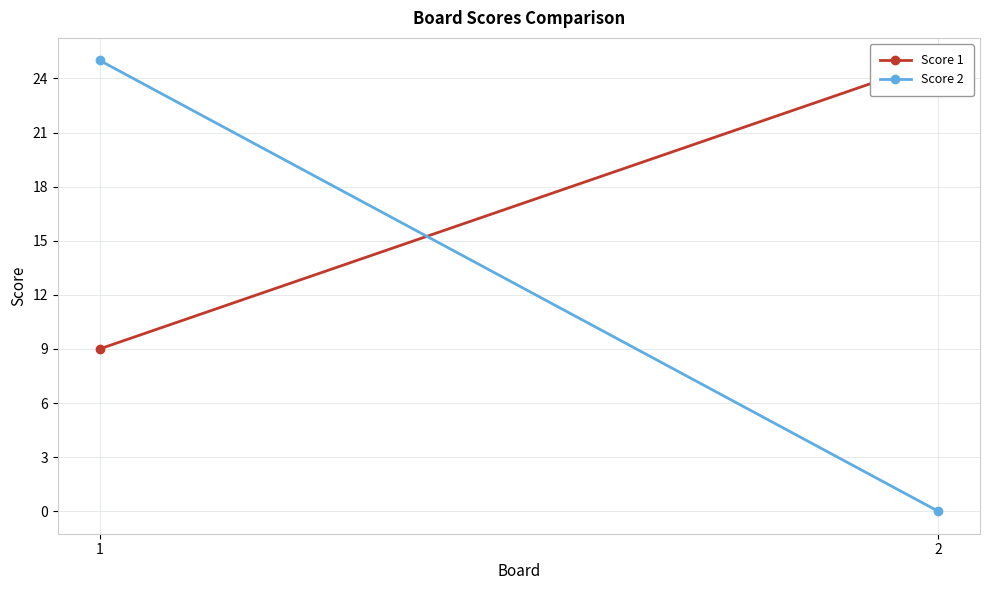

What is the value of the Score 1 point at the 2nd from the left?

25